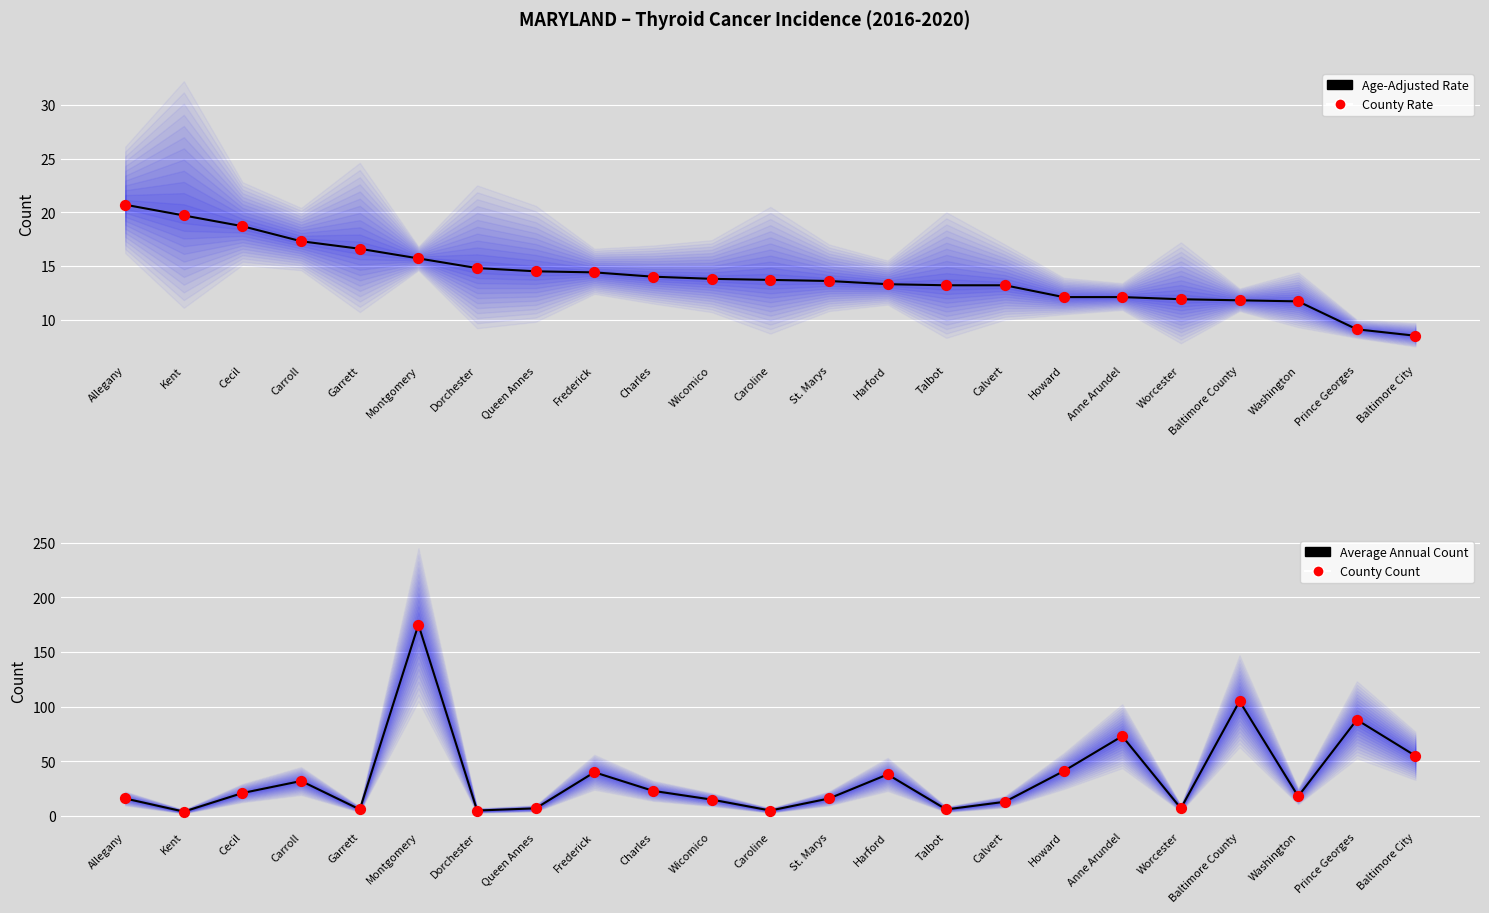

What are all the series names shown in the legend?

Age-Adjusted Rate, County Rate, Average Annual Count, County Count